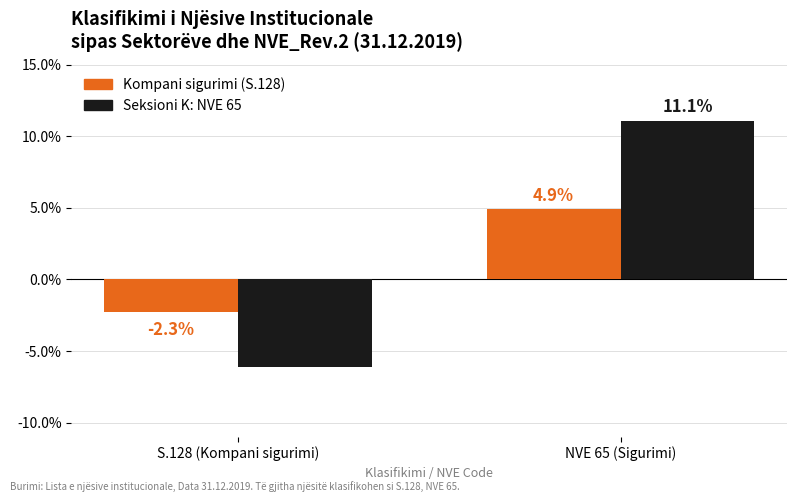

What is the approximate value of Kompani sigurimi (S.128) at S.128 (Kompani sigurimi)?

-2.3